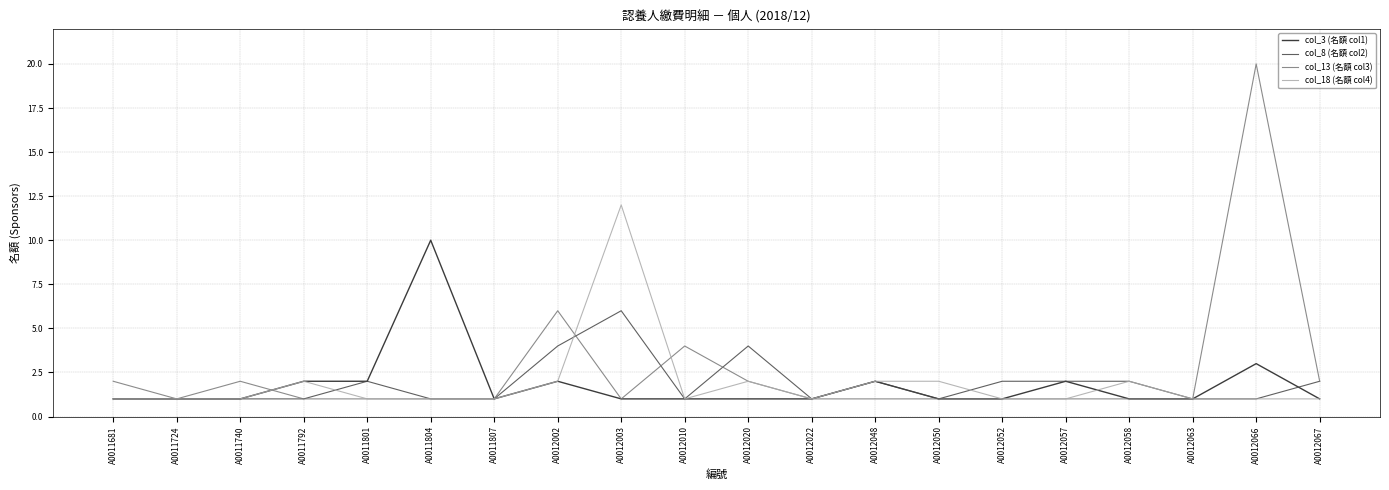

Rank the series by their maximum value, from lowest to highest.

col_8 (名額 col2), col_3 (名額 col1), col_18 (名額 col4), col_13 (名額 col3)